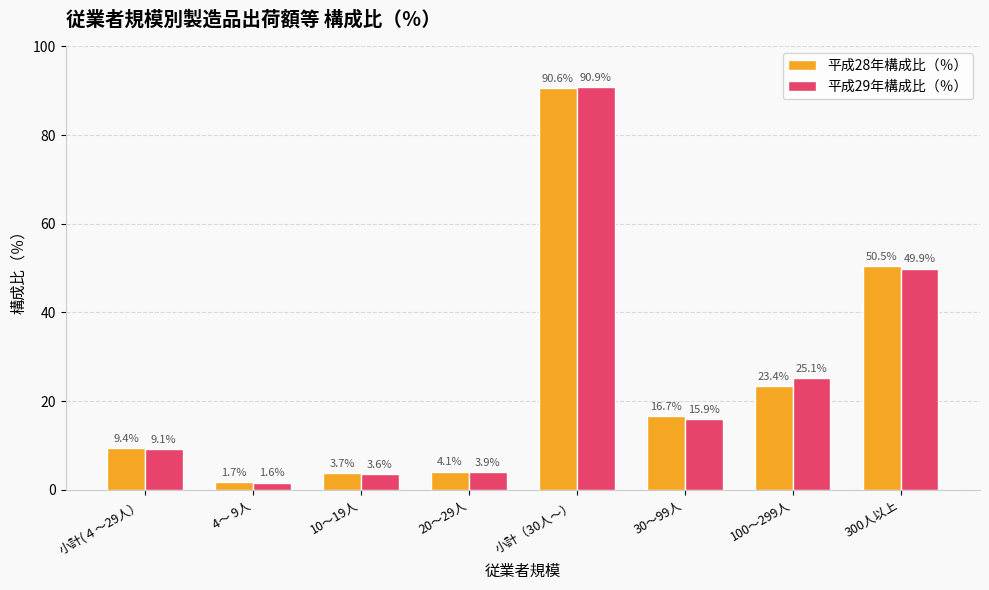

Where is 平成29年構成比（％） nearest to the value 46?

300人以上